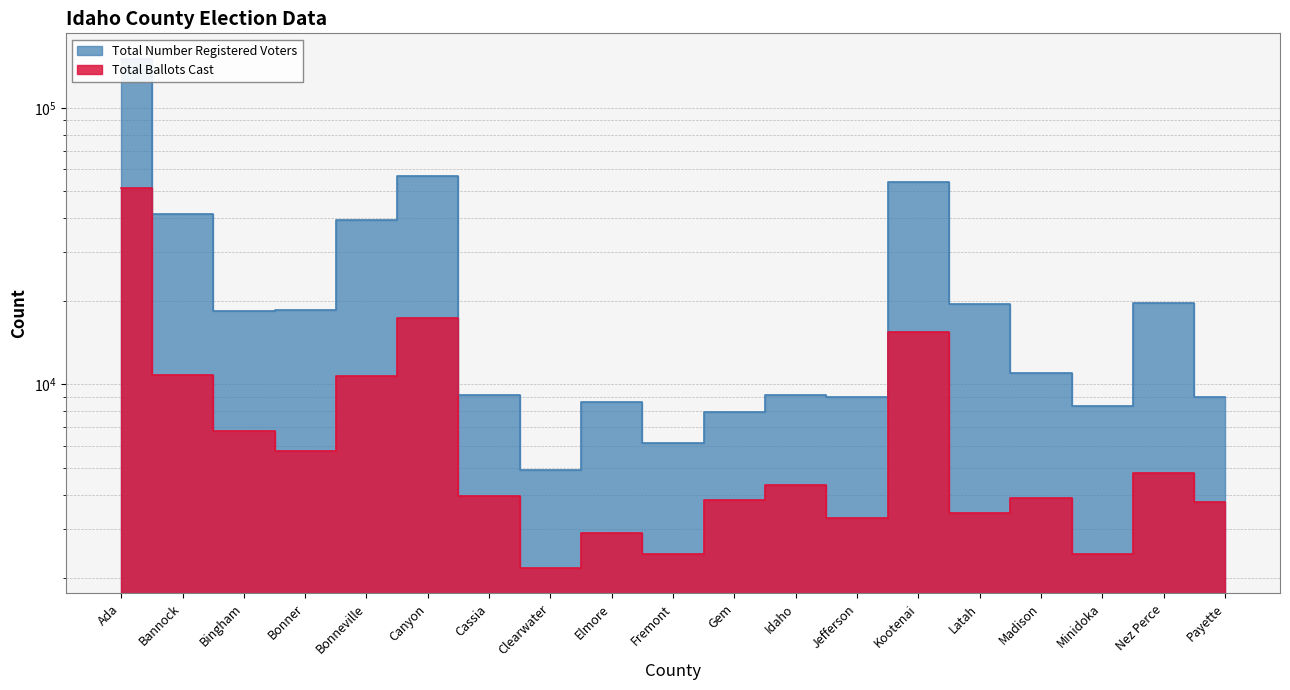

What is the sum of all Total Ballots Cast values?

159500